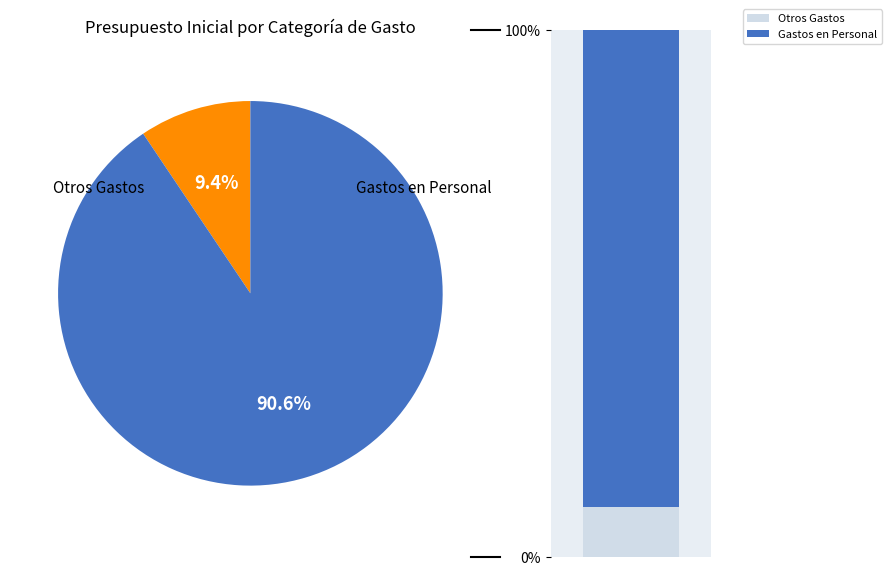

Which slice is the largest?

GASTOS EN PERSONAL